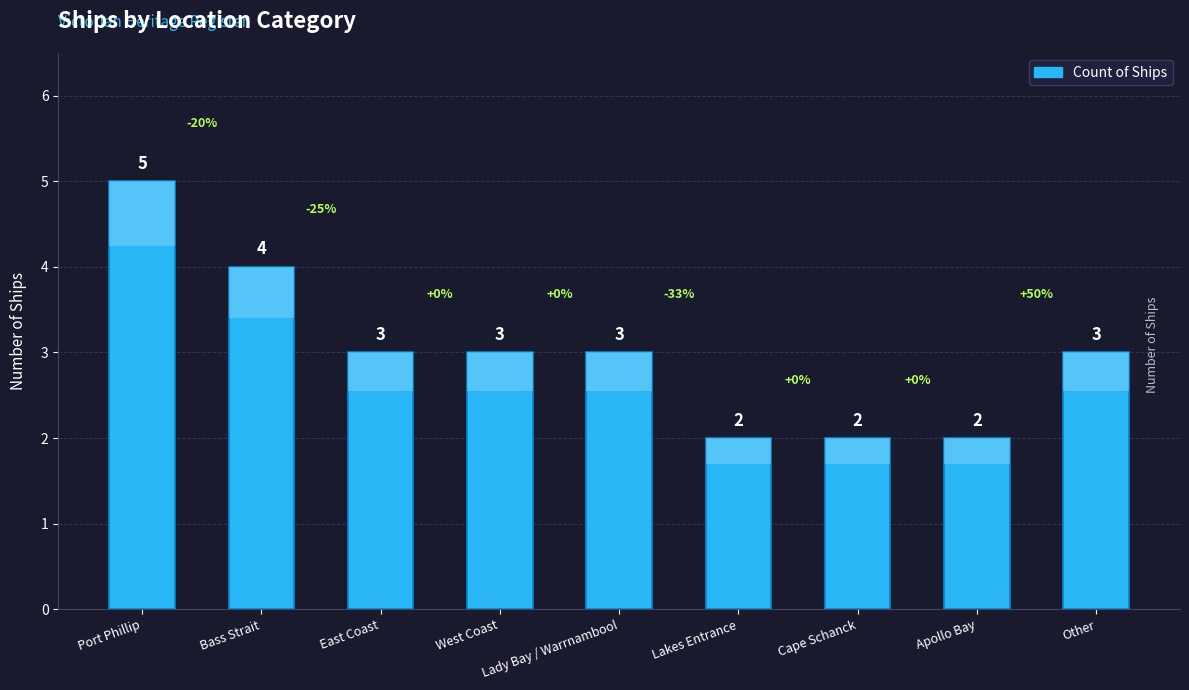

Does the chart contain stacked bars?

No